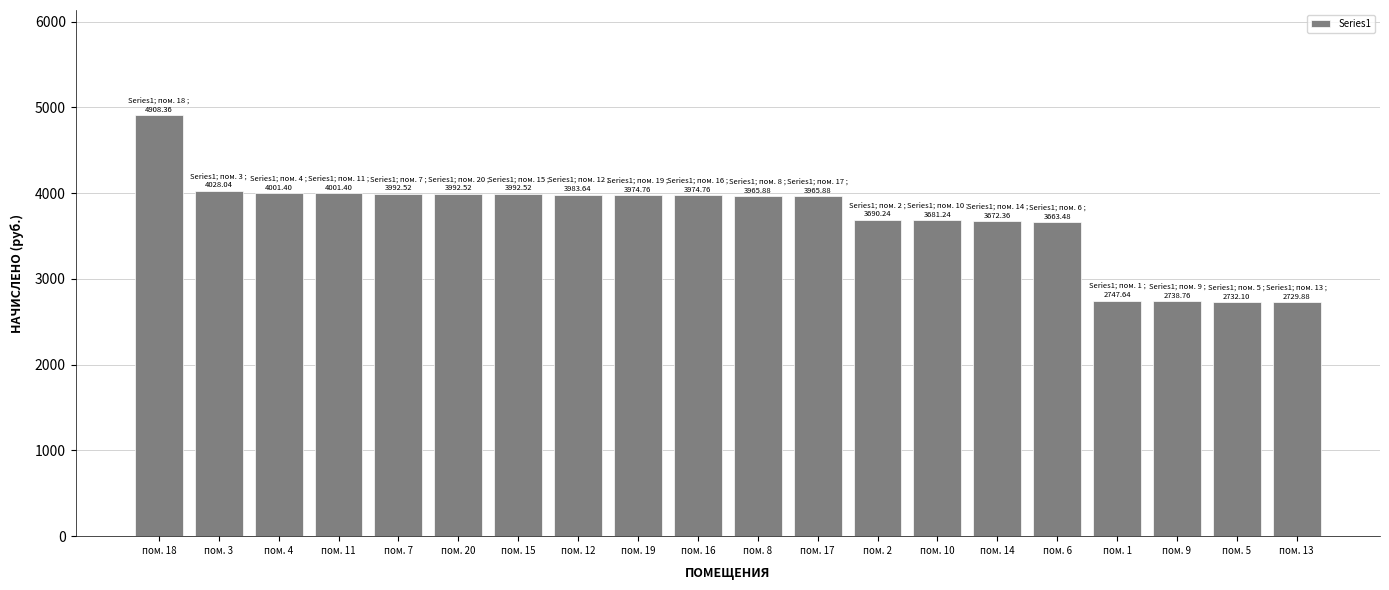

What is the minimum value shown in the chart?

2729.9